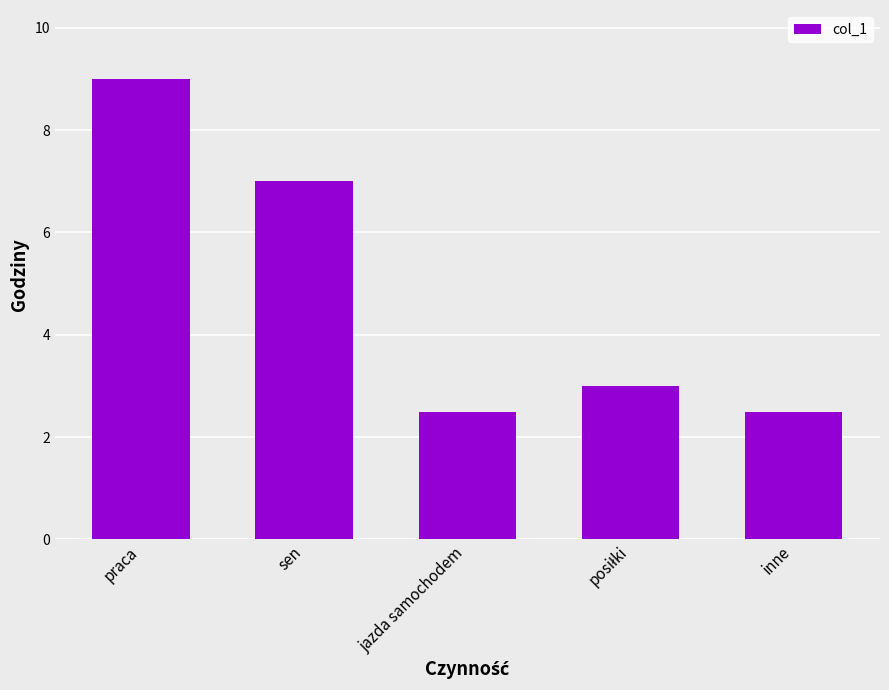

What is the label of the 5th bar from the left?

inne